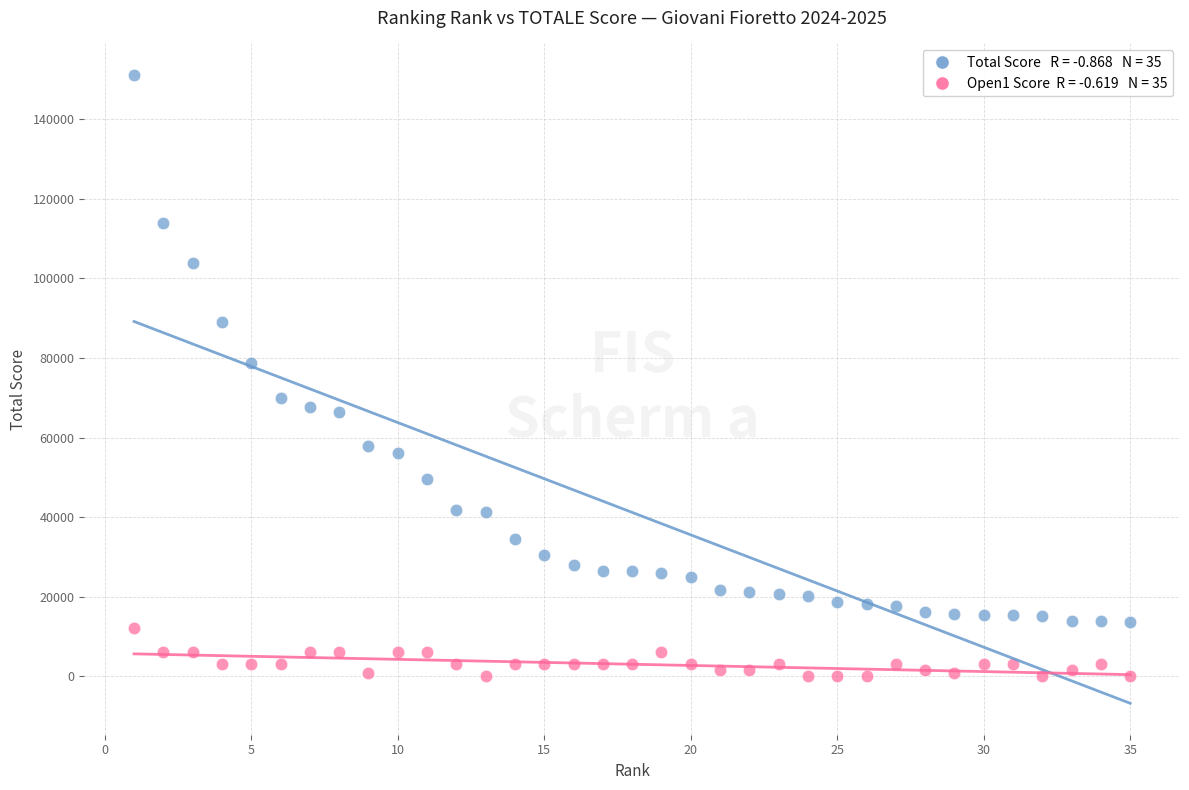

Across all data points, what is the range of X values (max minus min)?

34.0